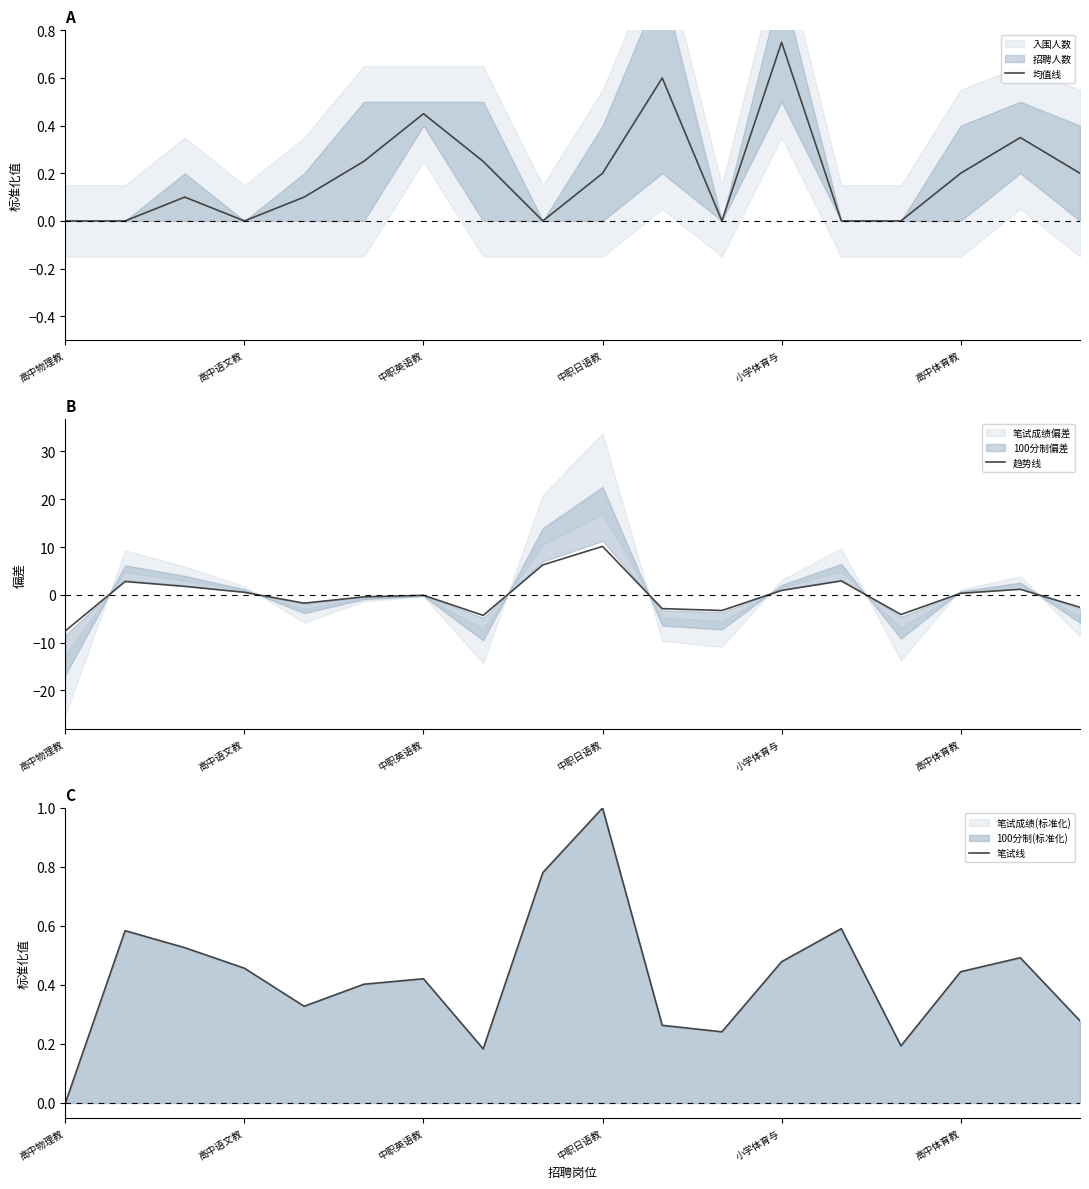

Which category has the highest value in the 趋势线 series?

中职日语教